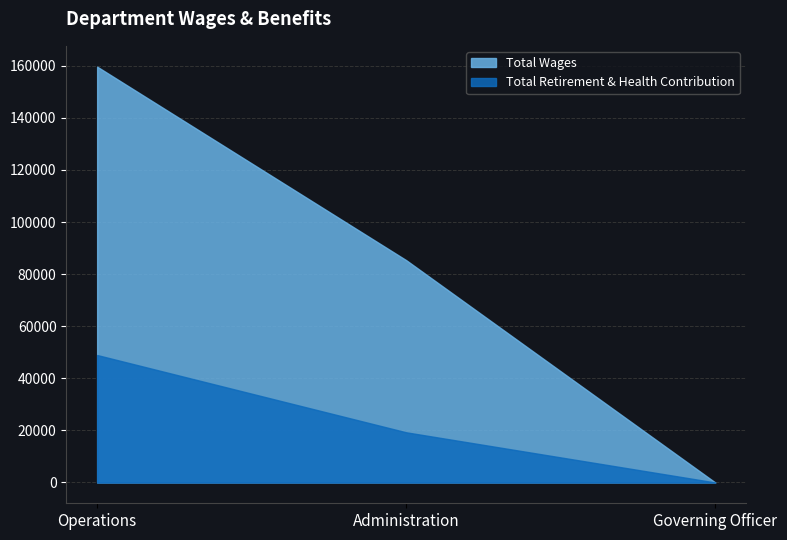

Between Operations and Governing Officer, which is larger?

Operations